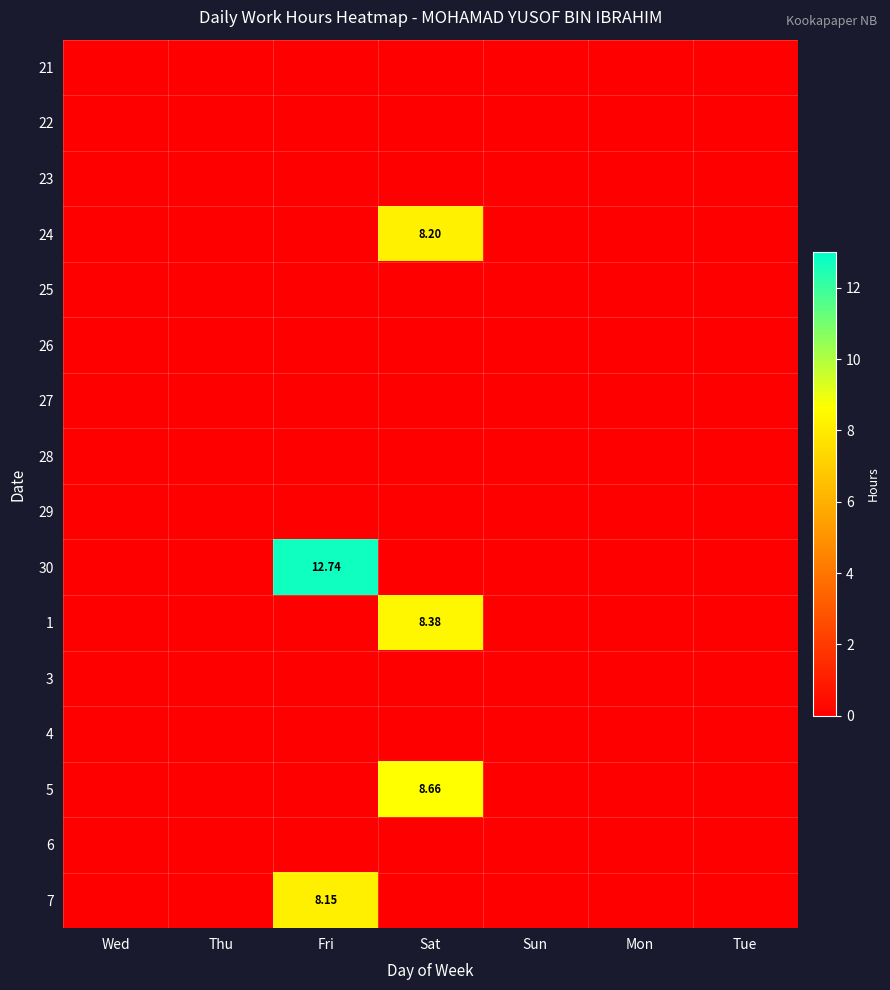

Which series has the largest range (max minus min)?

30